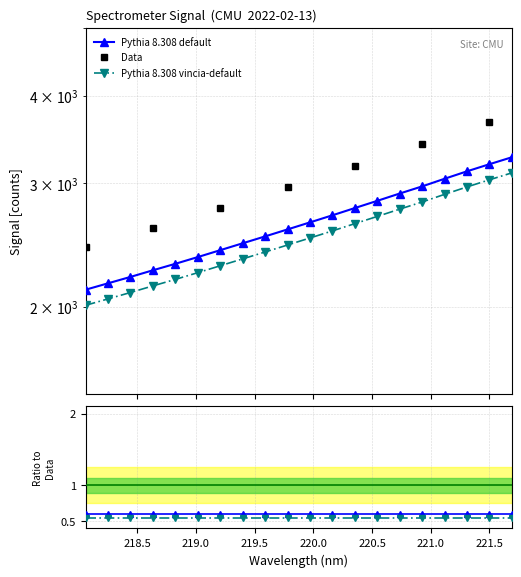

What is the ratio of the value at 221.4993 to the value at 221.3083?

1.0